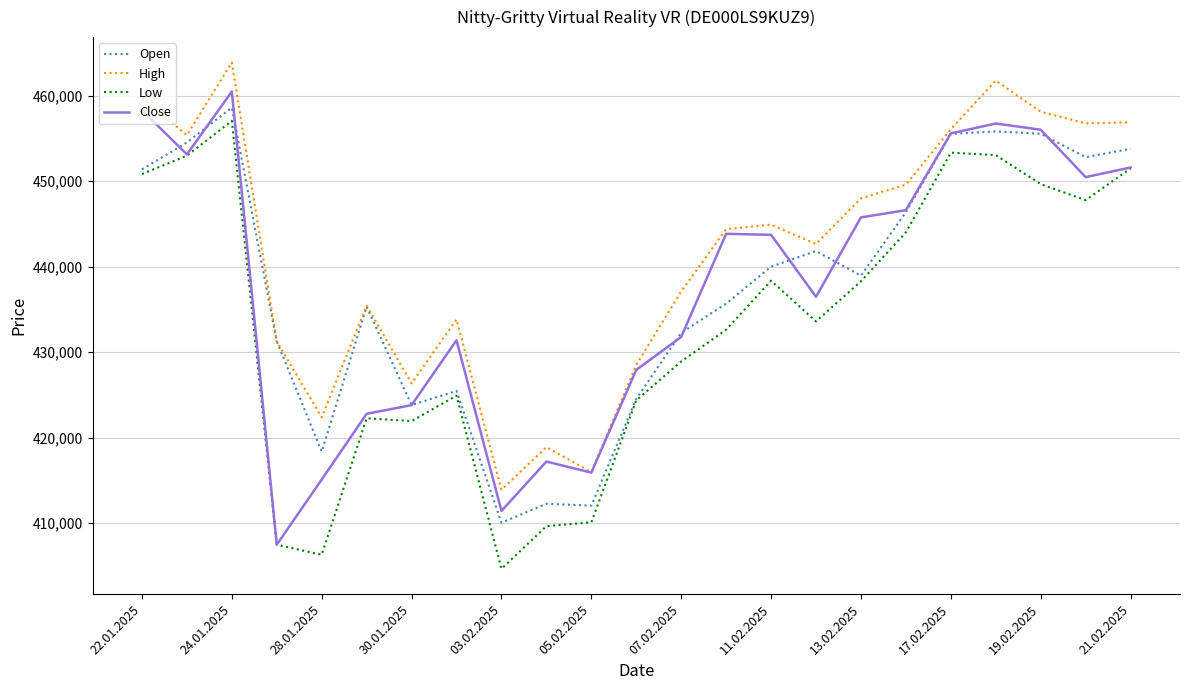

What is the highest value of the Low series?

457068